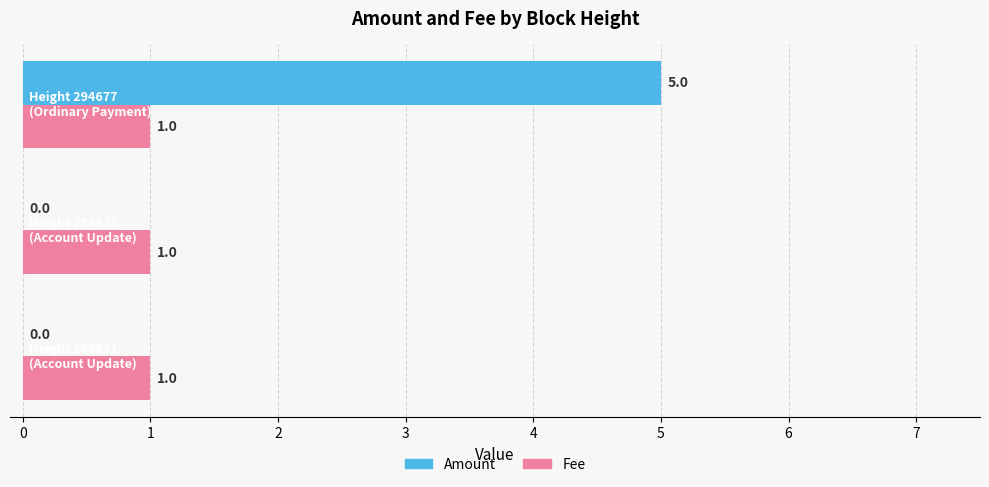

What is the maximum value for Amount?

5